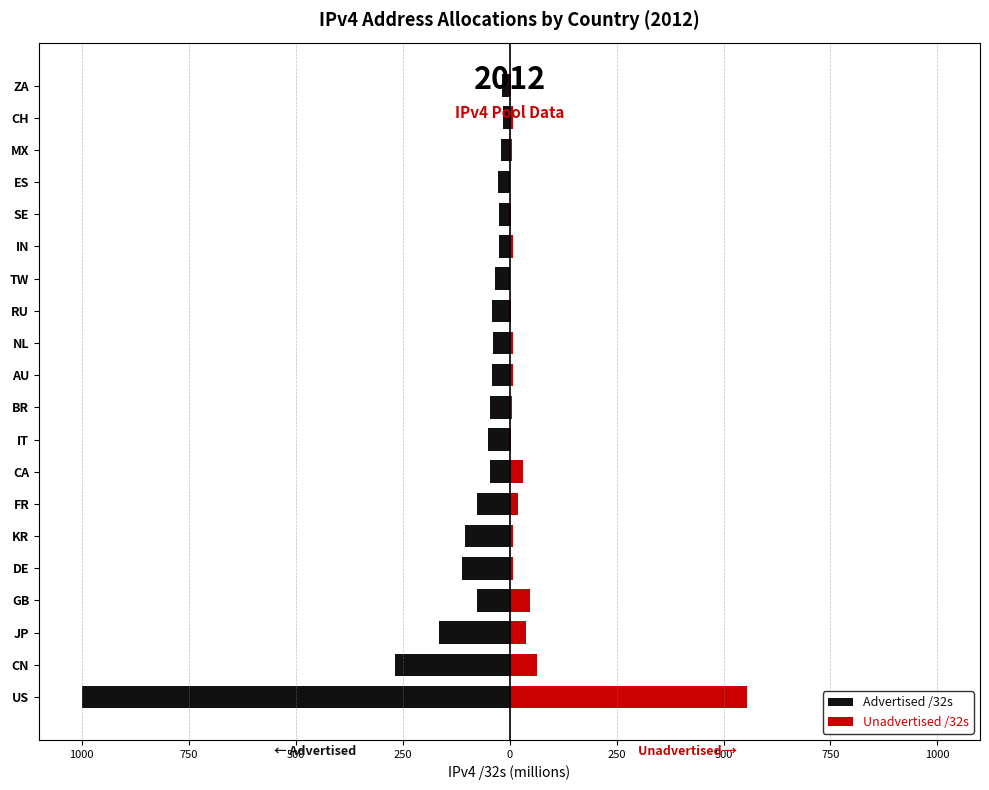

How many values in the Advertised /32s series are below -40?

12